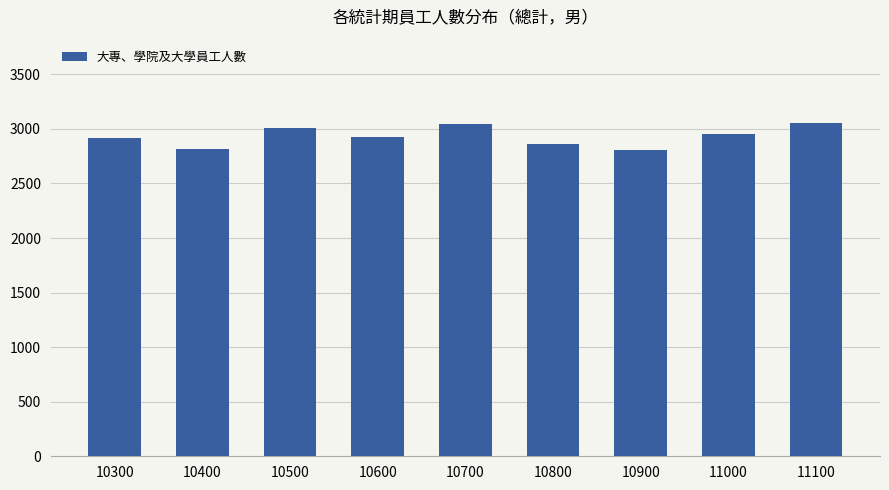

True or false: the data shows 3054 at 11100.

True